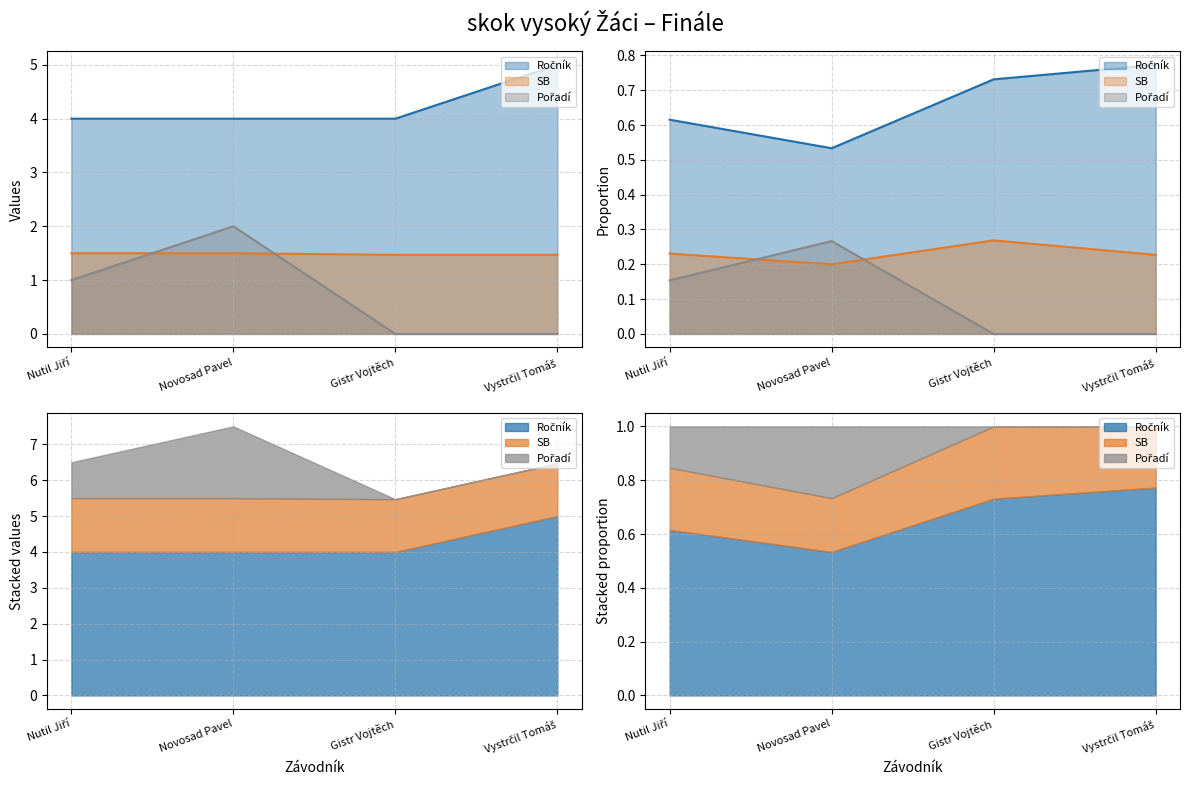

What is the difference between the highest and lowest values at Novosad Pavel?

2.5